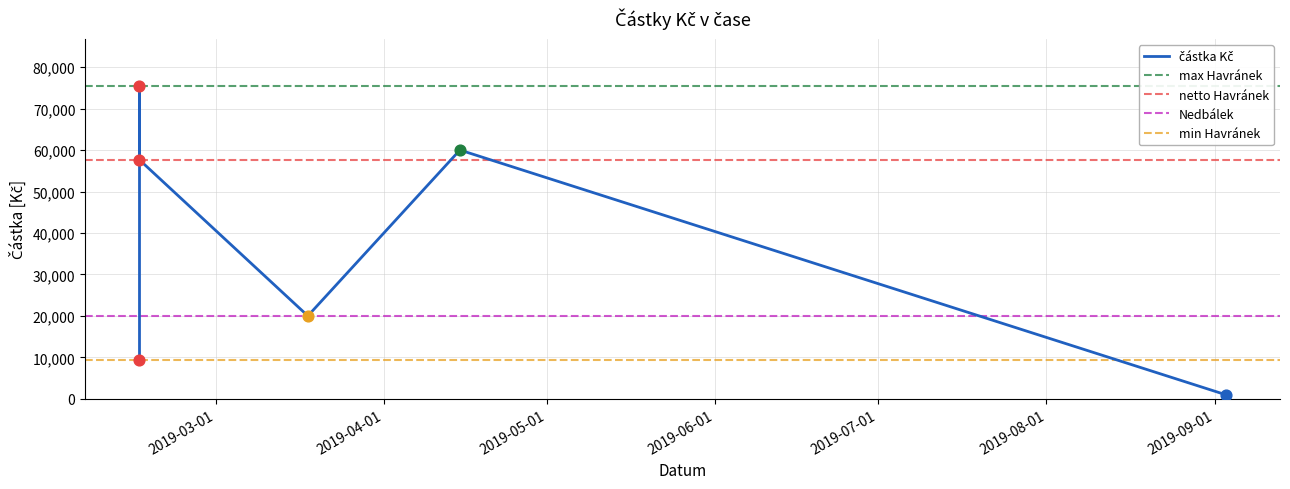

What is the change in value from 2019-04-15 to 2019-02-15?

+15500